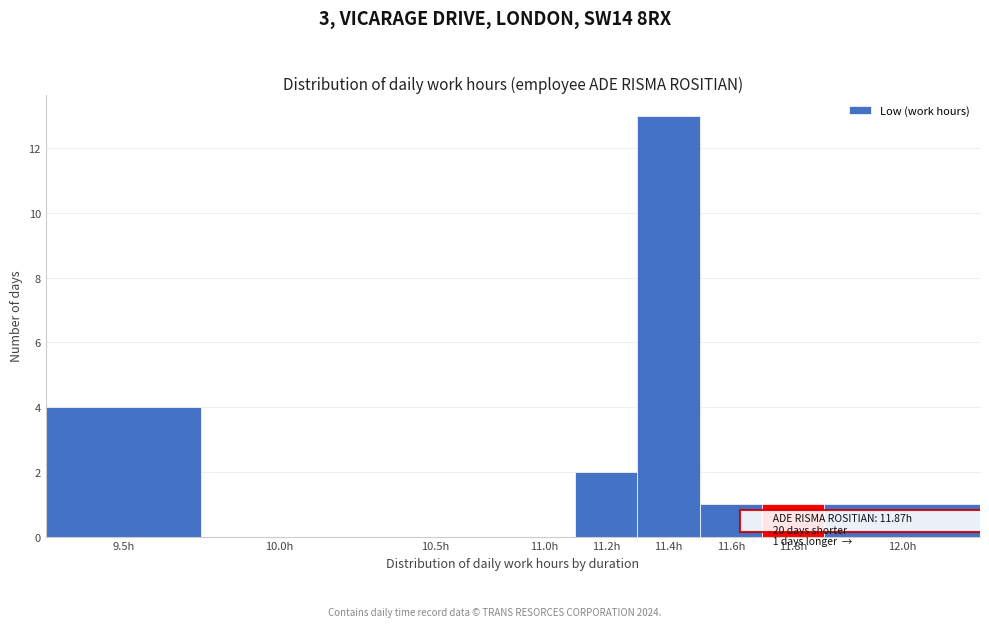

Reading left to right, transcribe all the data shown in this chart.

9.5h=4	10.0h=0	10.5h=0	11.0h=0	11.2h=2	11.4h=13	11.6h=1	11.8h=1	12.0h=1